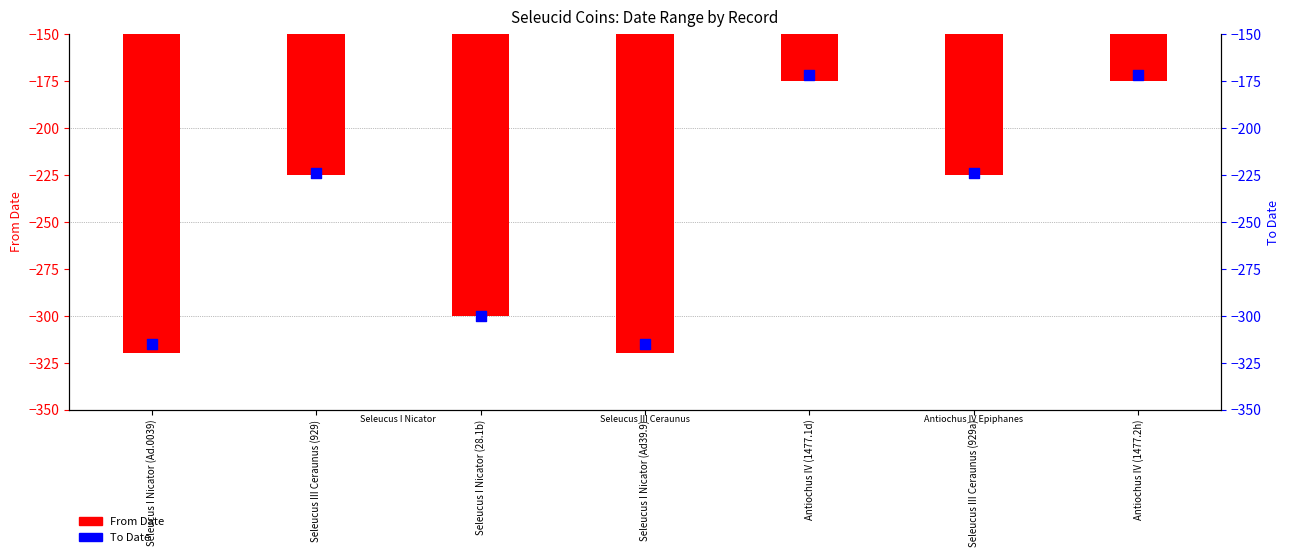

Which series has the largest total across all categories?

To Date